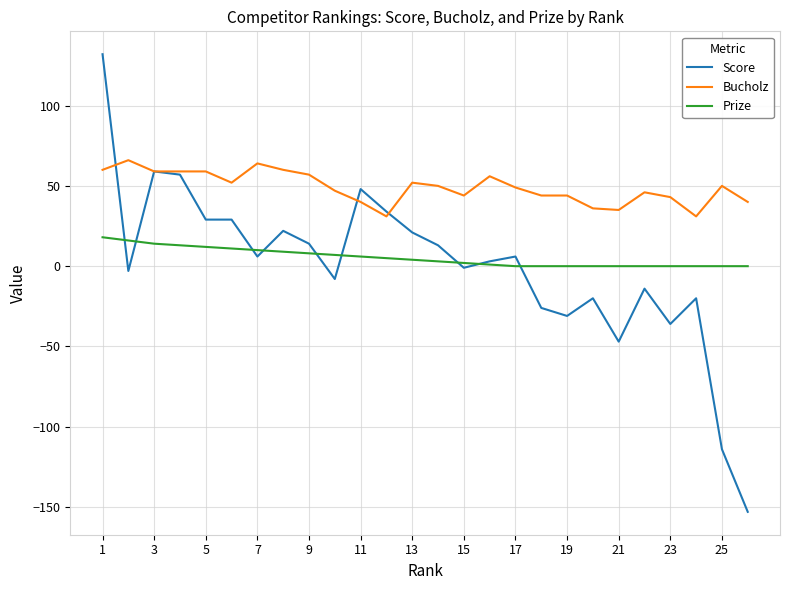

True or false: Prize and Bucholz intersect in this chart.

False